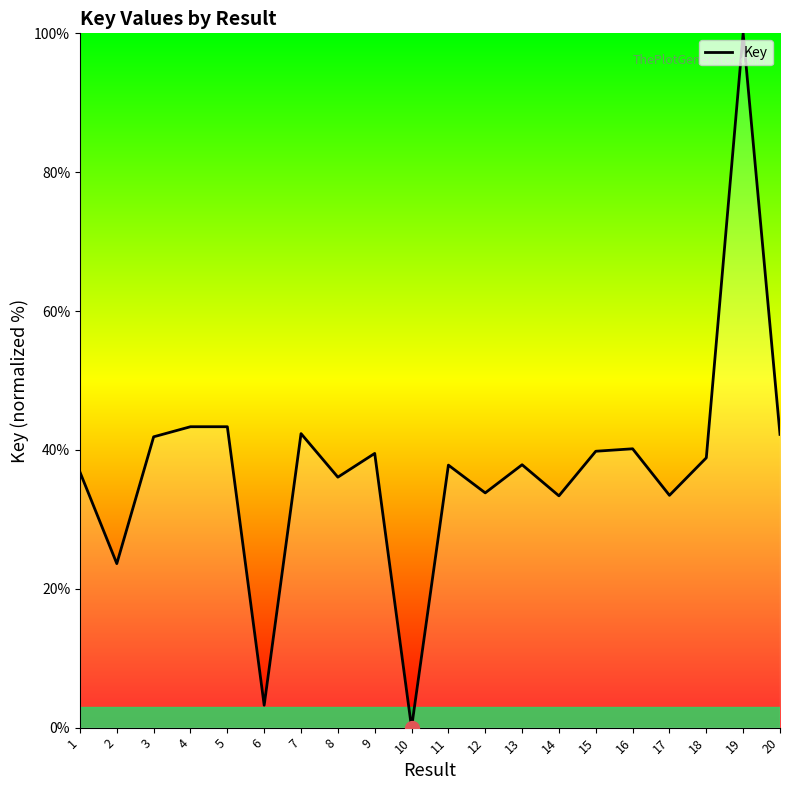

How many interior local peaks (higher than both neighbors) does the data have?

7